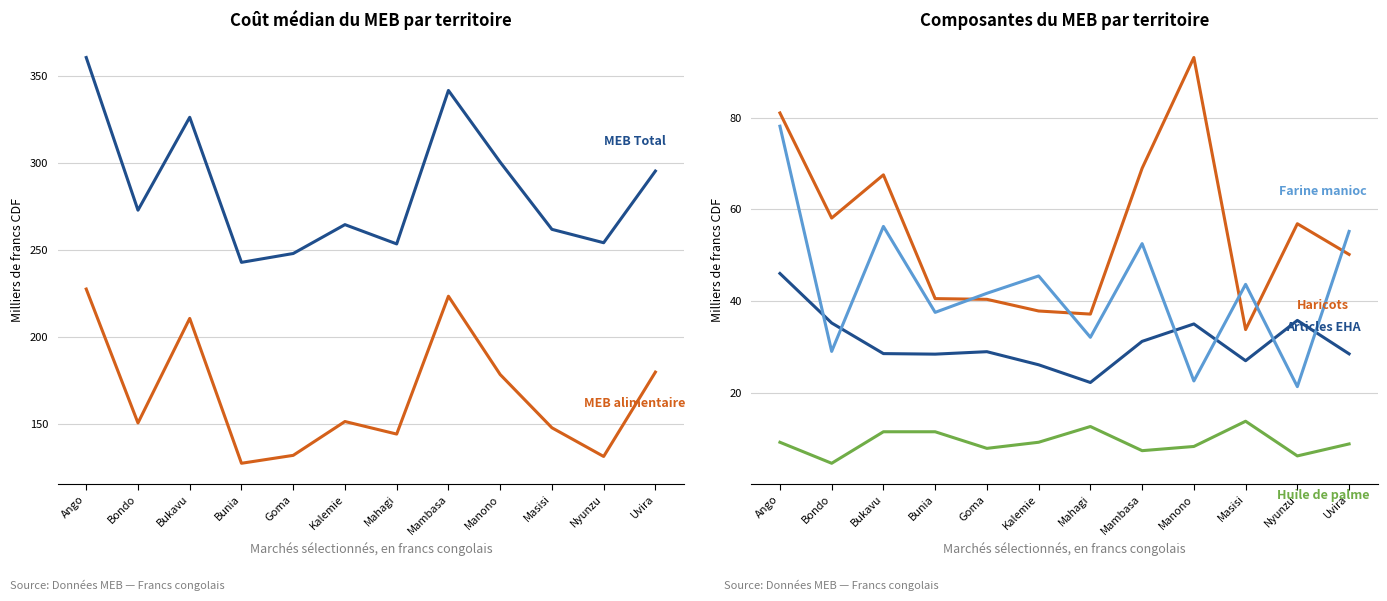

How many interior local valleys does the Coût médian du MEB (alimentaire) series have?

4